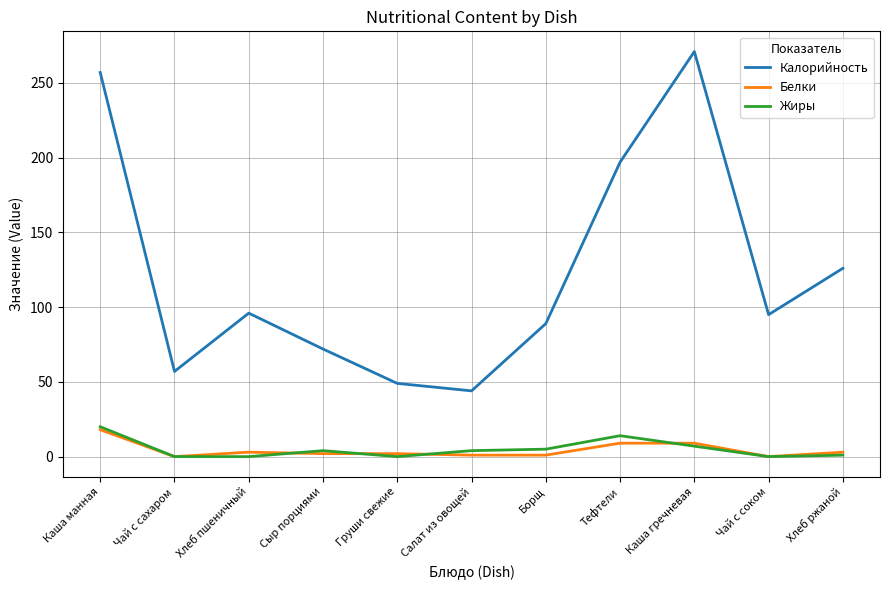

The value of Белки at Хлеб пшеничный is 3. True or false?

True